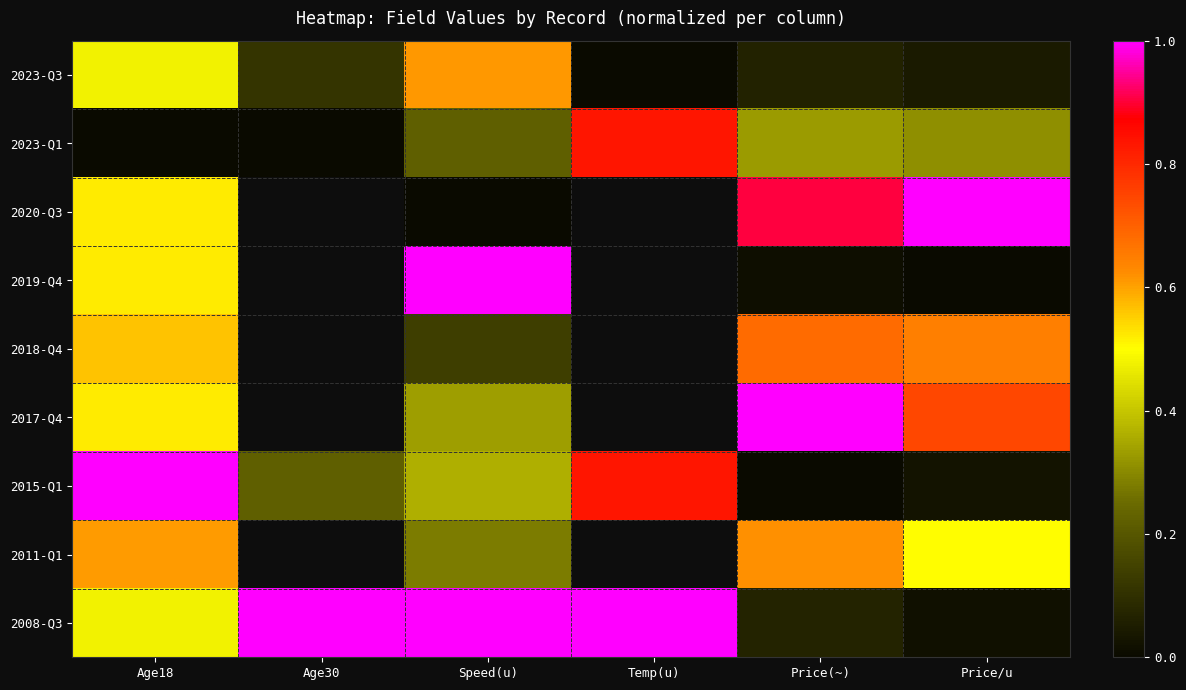

Which series has the widest spread of values?

2020-Q3